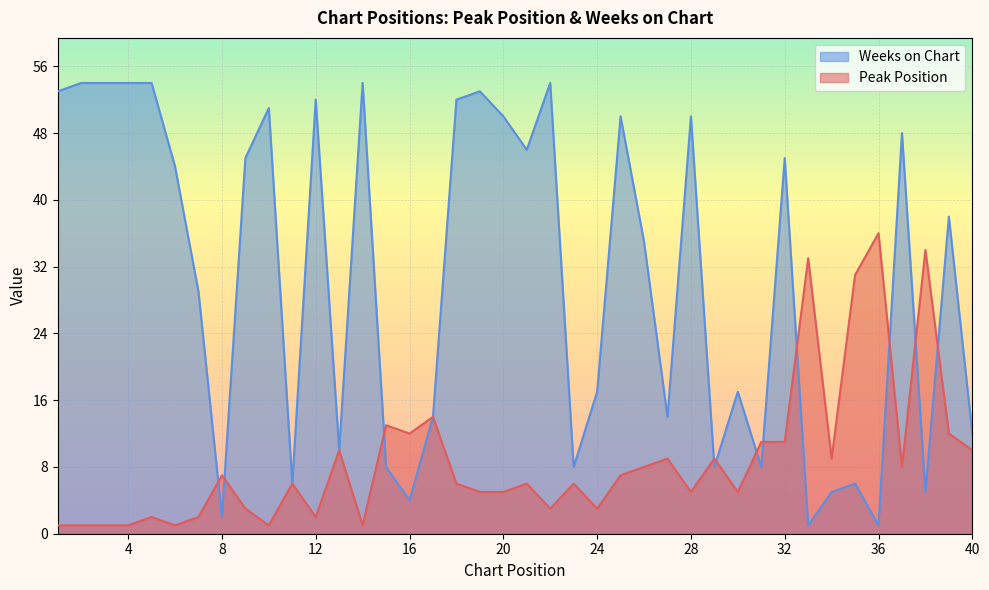

What is the difference between the highest and lowest values at 37?

40